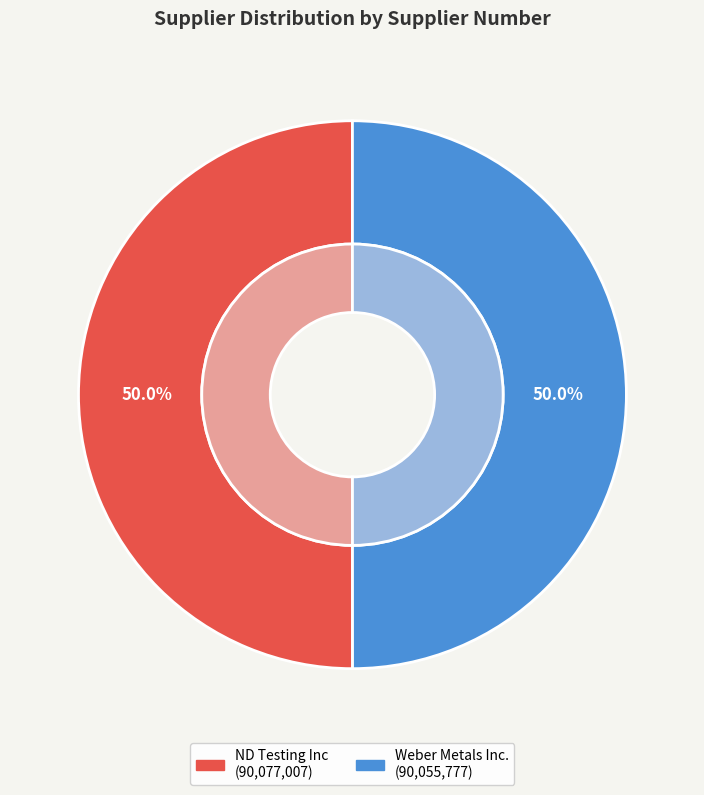

How many segments does this pie chart have?

2